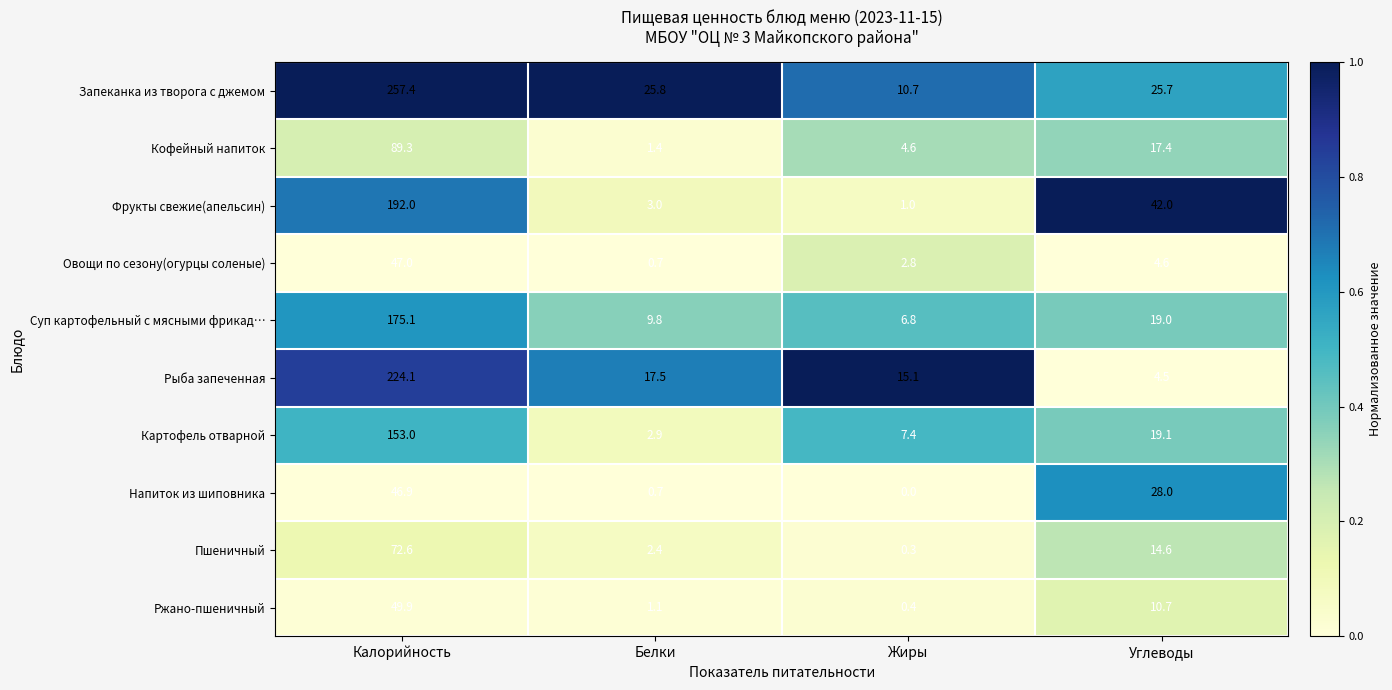

Which category has the highest value across all series?

Калорийность